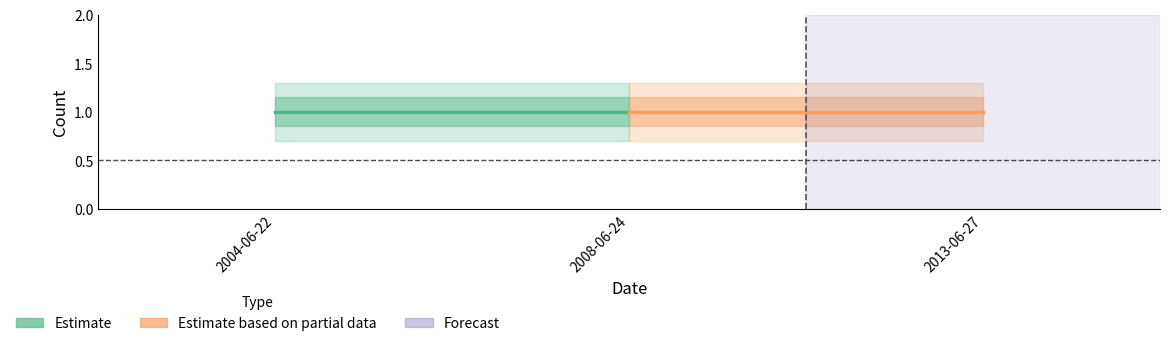

Reading left to right, extract all data points from this chart.

Count: 2004-06-22=1.0	2008-06-24=1.0	2013-06-27=1.0
Count_upper1: 2004-06-22=1.1	2008-06-24=1.1	2013-06-27=1.1
Count_upper2: 2004-06-22=1.3	2008-06-24=1.3	2013-06-27=1.3
Count_lower1: 2004-06-22=0.8	2008-06-24=0.8	2013-06-27=0.8
Count_lower2: 2004-06-22=0.7	2008-06-24=0.7	2013-06-27=0.7